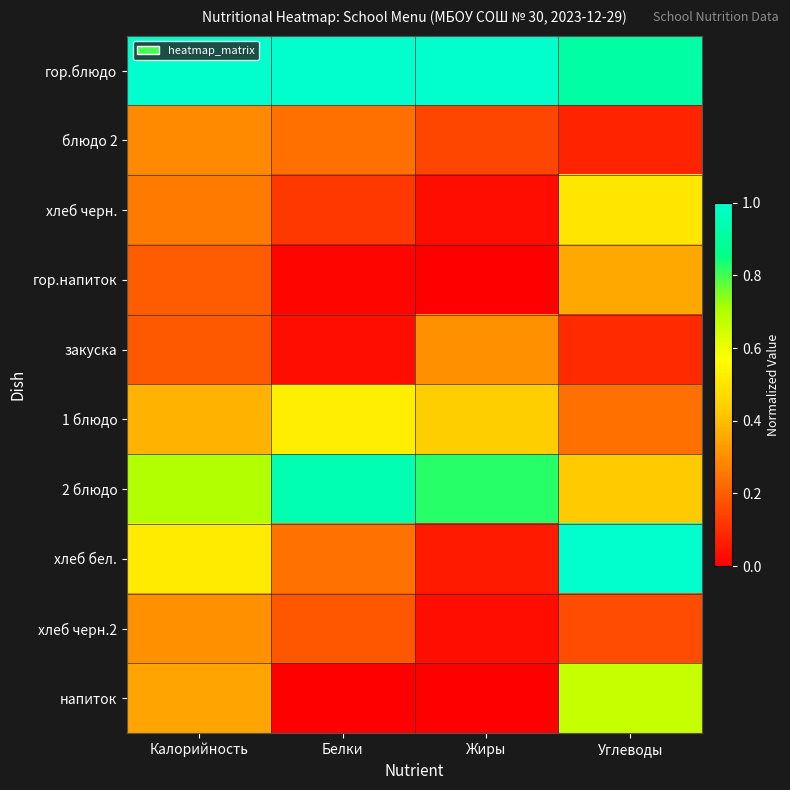

Reading left to right, list all the values displayed in this chart.

гор.блюдо: Калорийность=1.0	Белки=1.0	Жиры=1.0	Углеводы=0.9
блюдо 2: Калорийность=0.3	Белки=0.2	Жиры=0.1	Углеводы=0.1
хлеб черн.: Калорийность=0.3	Белки=0.1	Жиры=0.0	Углеводы=0.5
гор.напиток: Калорийность=0.2	Белки=0.0	Жиры=0.0	Углеводы=0.4
закуска: Калорийность=0.2	Белки=0.0	Жиры=0.3	Углеводы=0.1
1 блюдо: Калорийность=0.4	Белки=0.5	Жиры=0.4	Углеводы=0.2
2 блюдо: Калорийность=0.7	Белки=0.9	Жиры=0.8	Углеводы=0.4
хлеб бел.: Калорийность=0.5	Белки=0.2	Жиры=0.1	Углеводы=1.0
хлеб черн.2: Калорийность=0.3	Белки=0.2	Жиры=0.0	Углеводы=0.2
напиток: Калорийность=0.3	Белки=0.0	Жиры=0.0	Углеводы=0.7